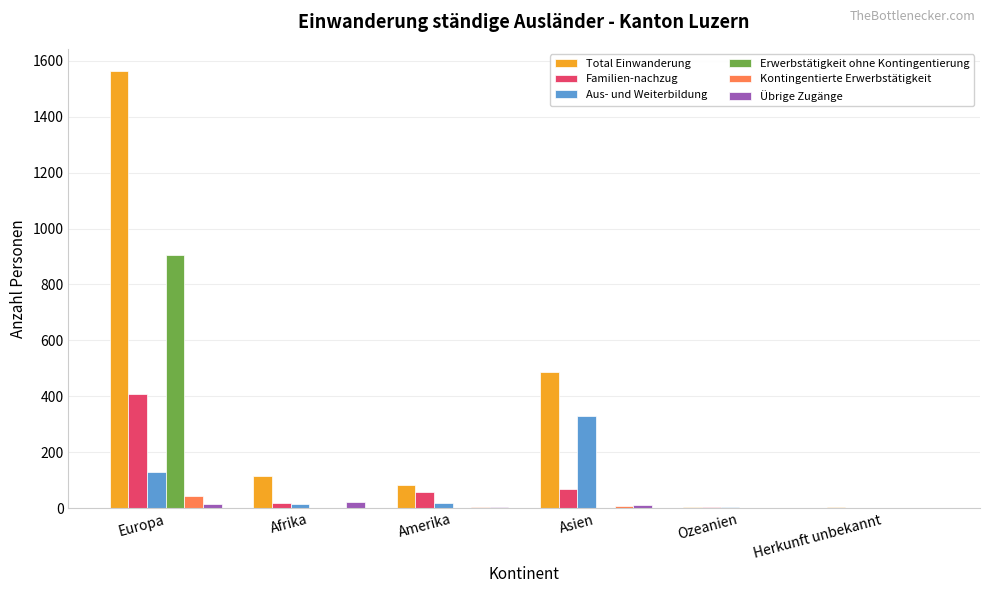

What is the maximum value for Erwerbstätigkeit ohne Kontingentierung?

906